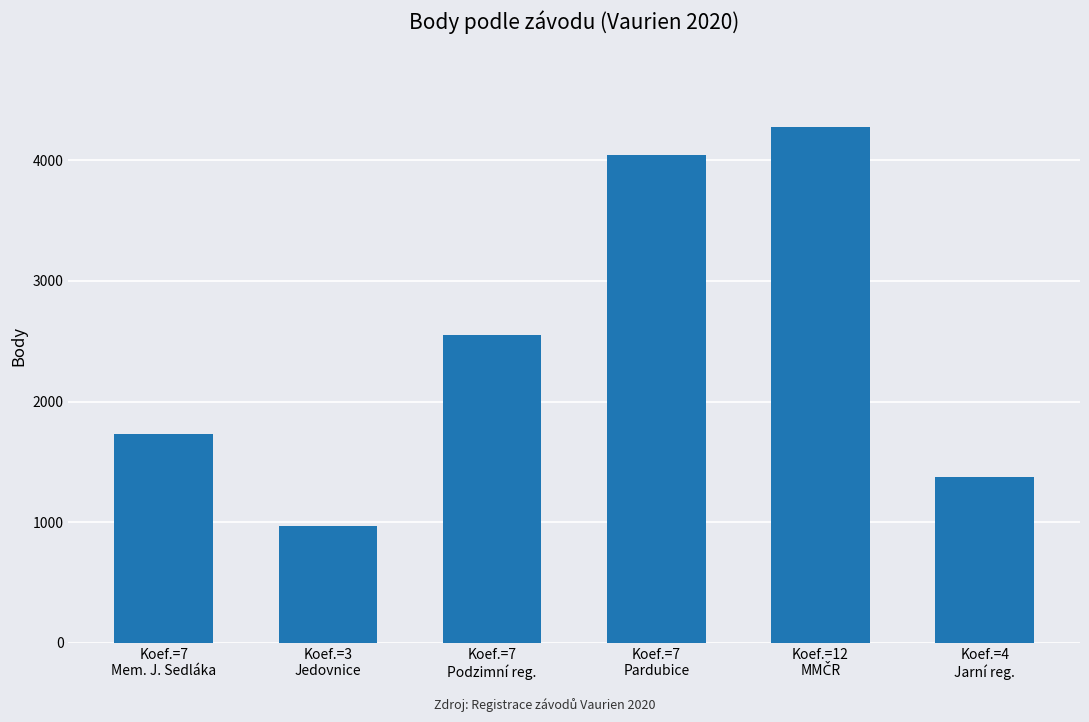

Reading right to left, what are all the values shown in this chart?

1376	4275	4047	2550	969	1730